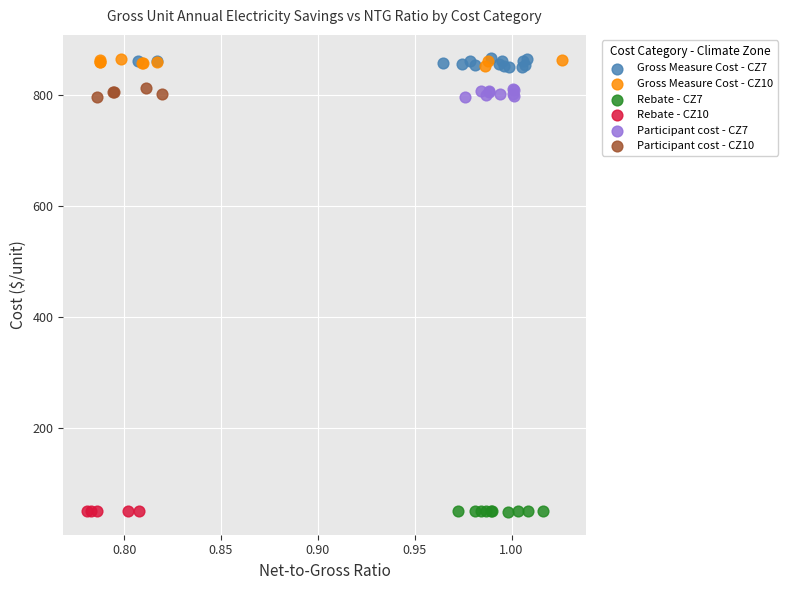

What are all the series names shown in the legend?

Gross Measure Cost - CZ7, Gross Measure Cost - CZ10, Rebate - CZ7, Rebate - CZ10, Participant cost - CZ7, Participant cost - CZ10